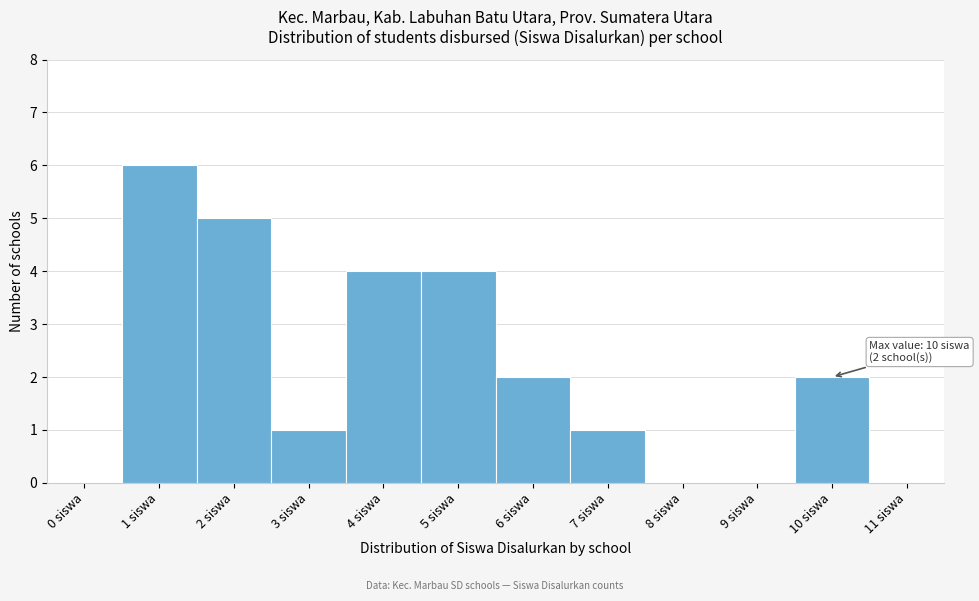

Reading left to right, list all the values displayed in this chart.

0 siswa=0	1 siswa=6	2 siswa=5	3 siswa=1	4 siswa=4	5 siswa=4	6 siswa=2	7 siswa=1	8 siswa=0	9 siswa=0	10 siswa=2	11 siswa=0